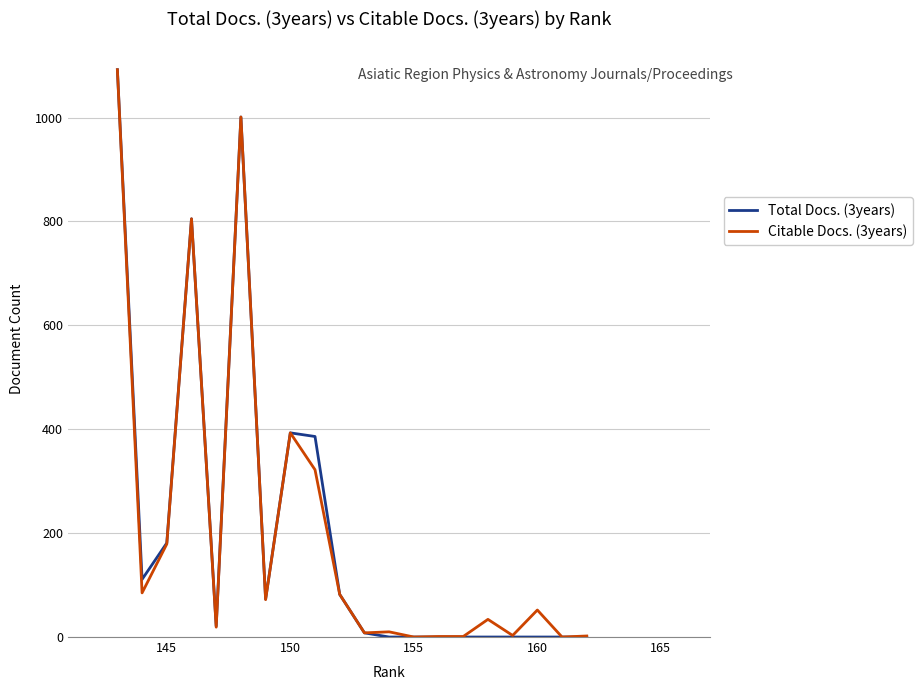

At how many categories does at least one series exceed 70?

9